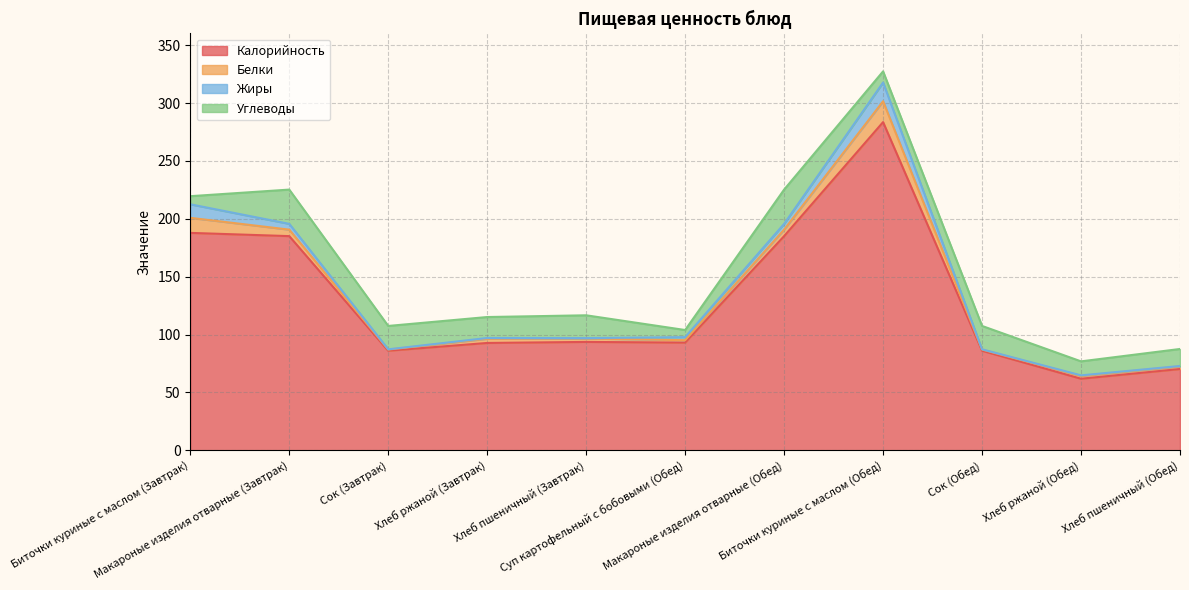

Which series has the largest total across all categories?

Калорийность